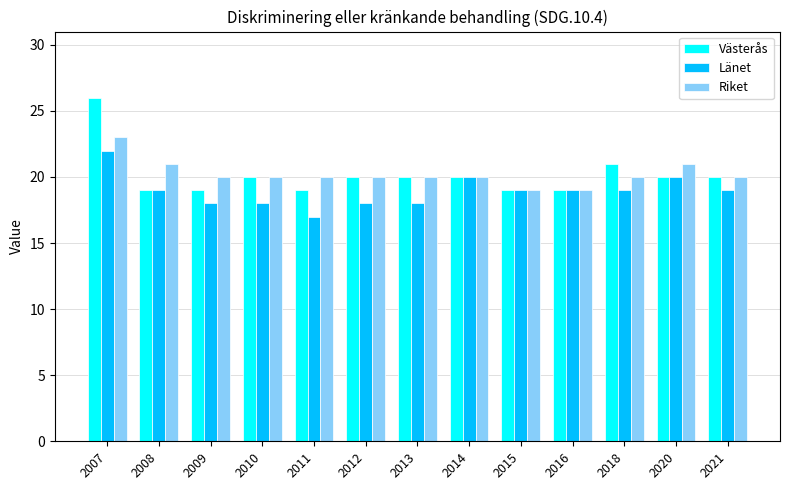

Which series has the largest range (max minus min)?

Västerås